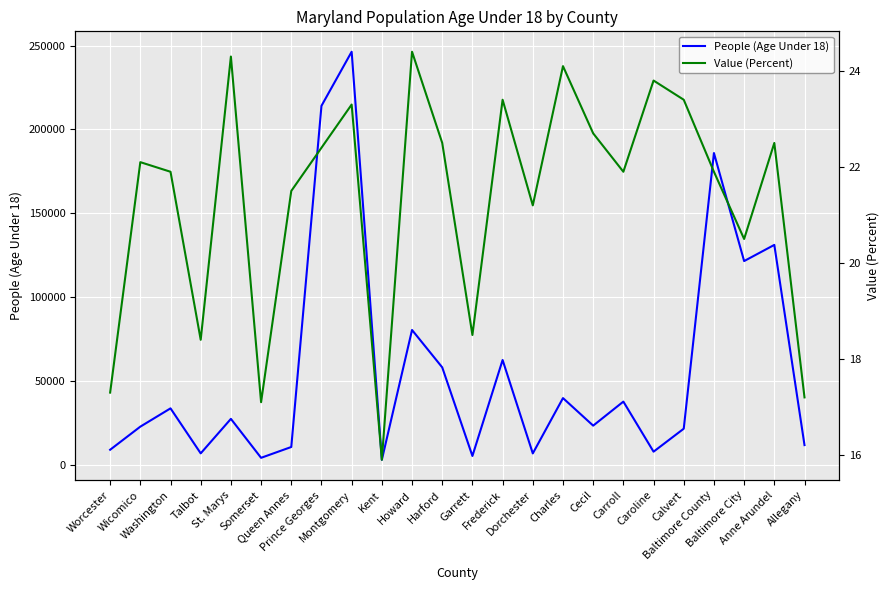

What is the label of the 5th point from the right?

Calvert